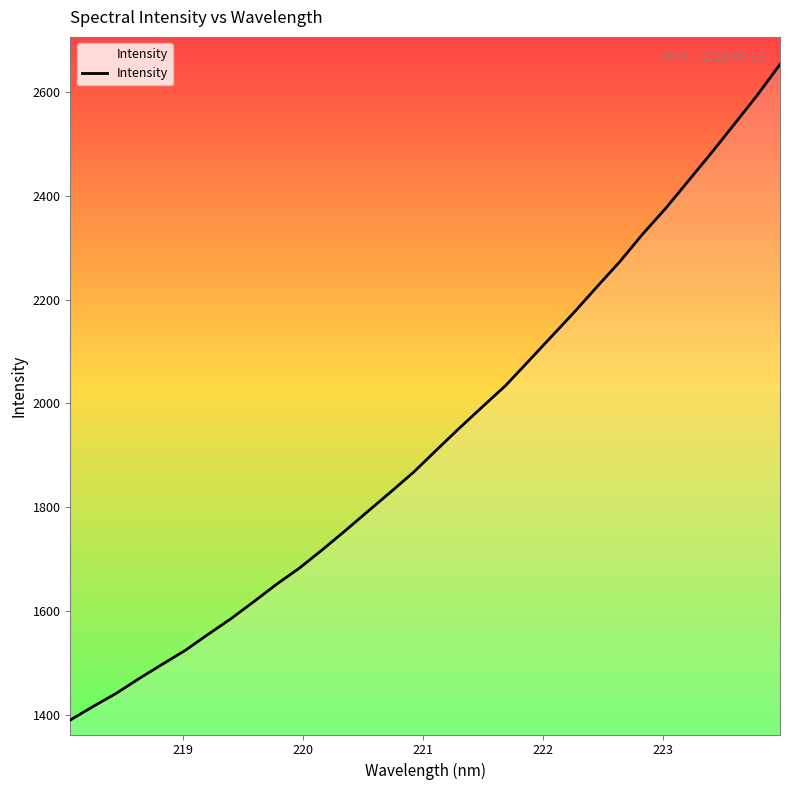

What is the average value?

1936.5